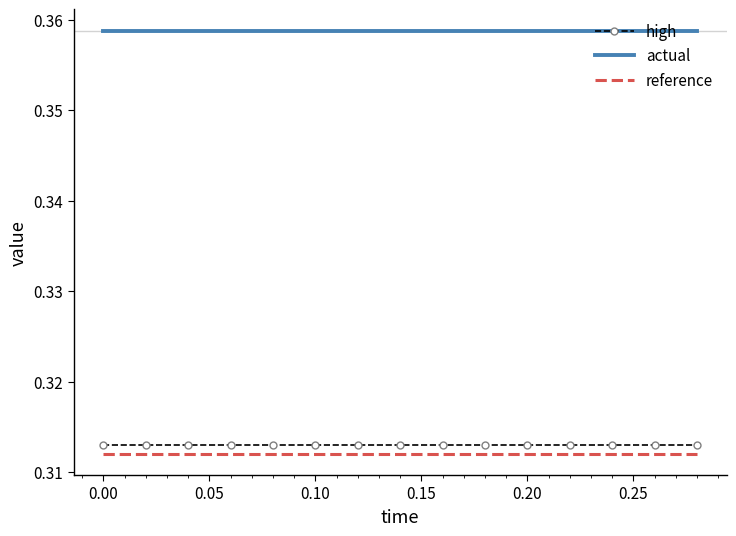

Which series has the largest total across all categories?

actual